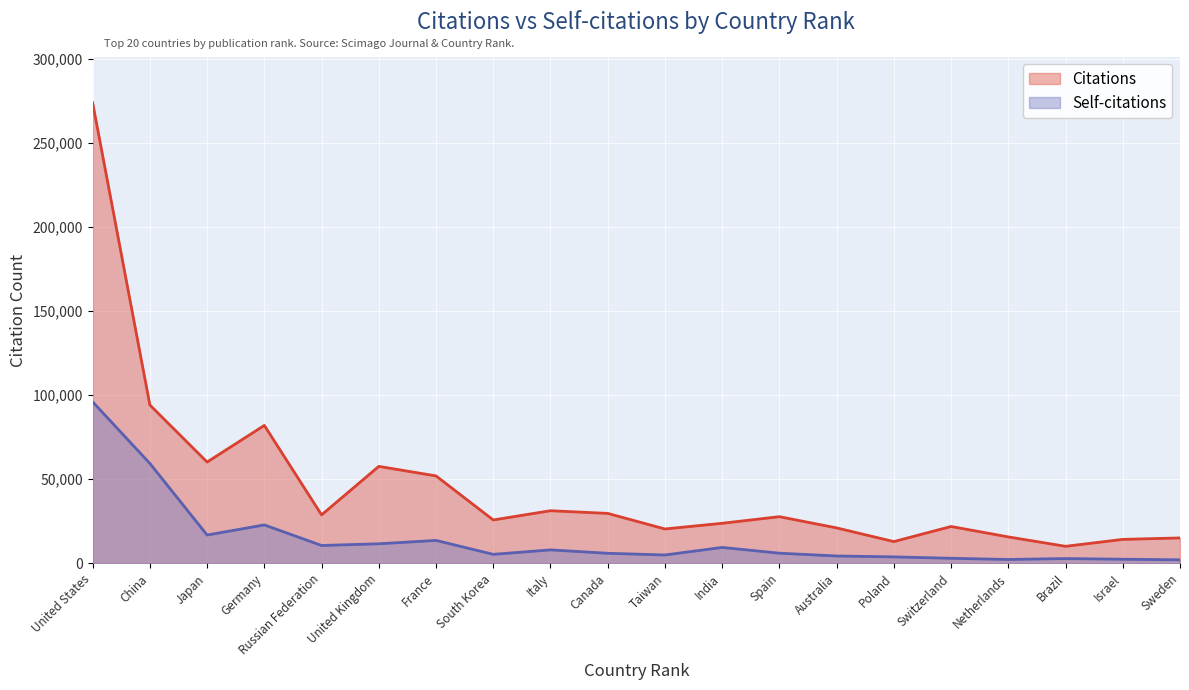

At which category is the sum across all series the highest?

United States